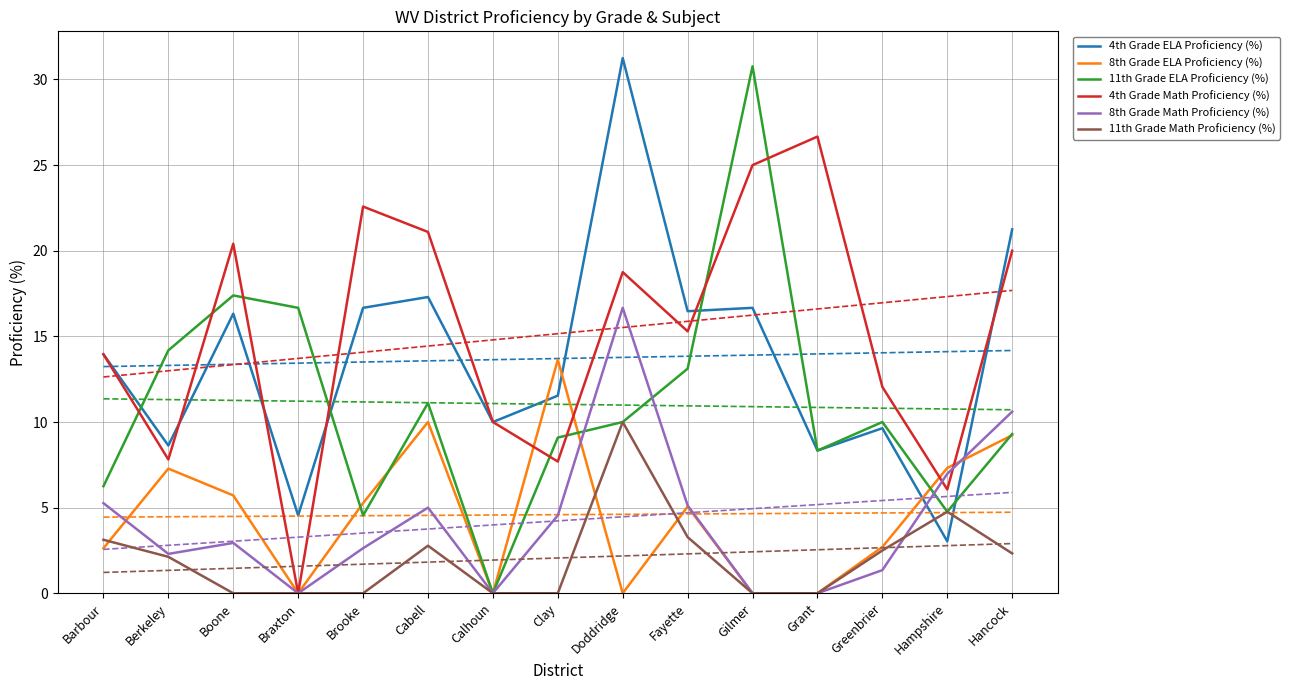

What are all the series names shown in the legend?

4th Grade ELA Proficiency (%), 8th Grade ELA Proficiency (%), 11th Grade ELA Proficiency (%), 4th Grade Math Proficiency (%), 8th Grade Math Proficiency (%), 11th Grade Math Proficiency (%)